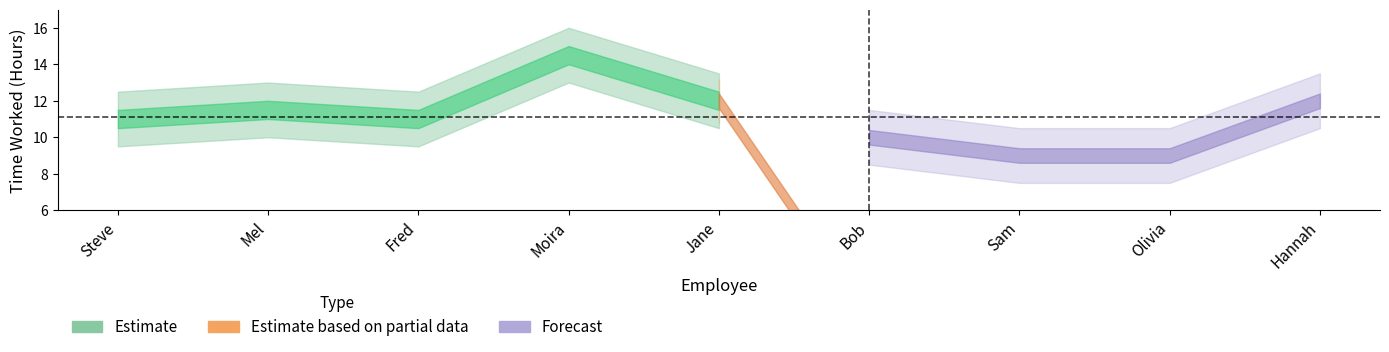

How many series are shown in this chart?

3